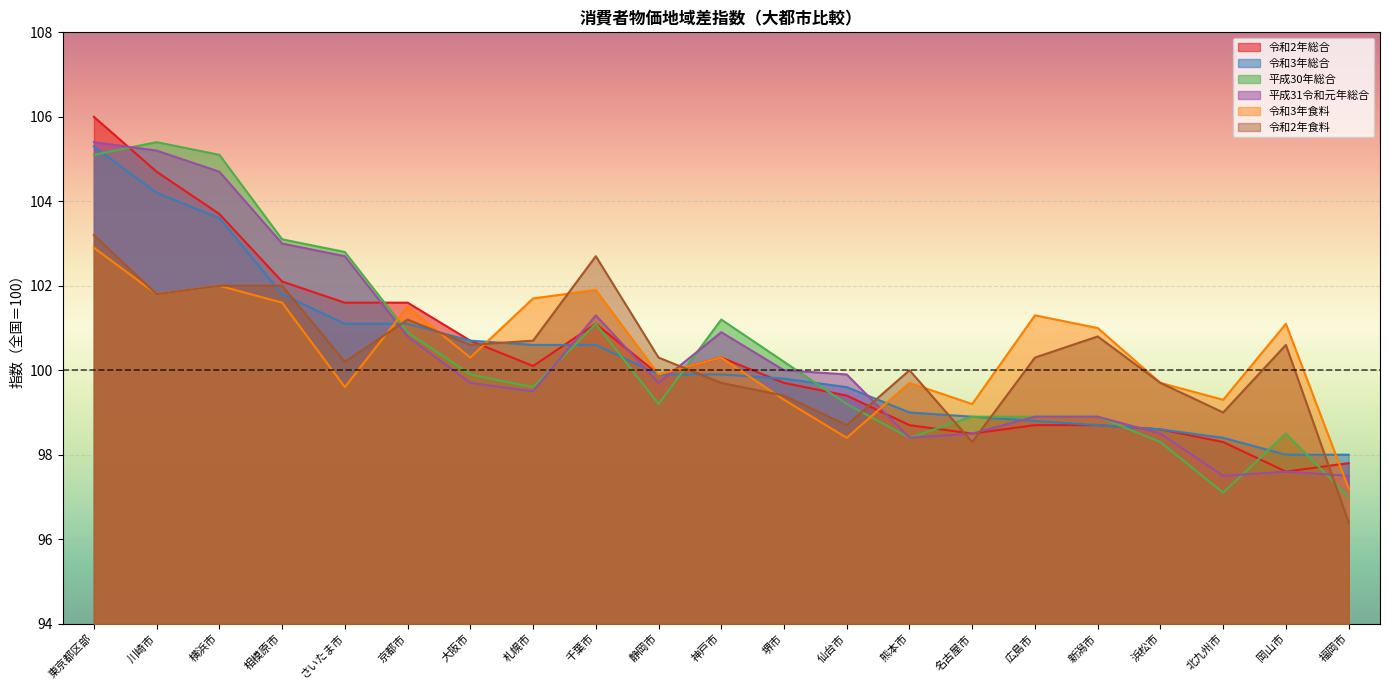

List the labels in order of 令和3年食料 value, largest first.

東京都区部, 横浜市, 千葉市, 川崎市, 札幌市, 相模原市, 京都市, 広島市, 岡山市, 新潟市, 大阪市, 神戸市, 静岡市, 熊本市, 浜松市, さいたま市, 堺市, 北九州市, 名古屋市, 仙台市, 福岡市